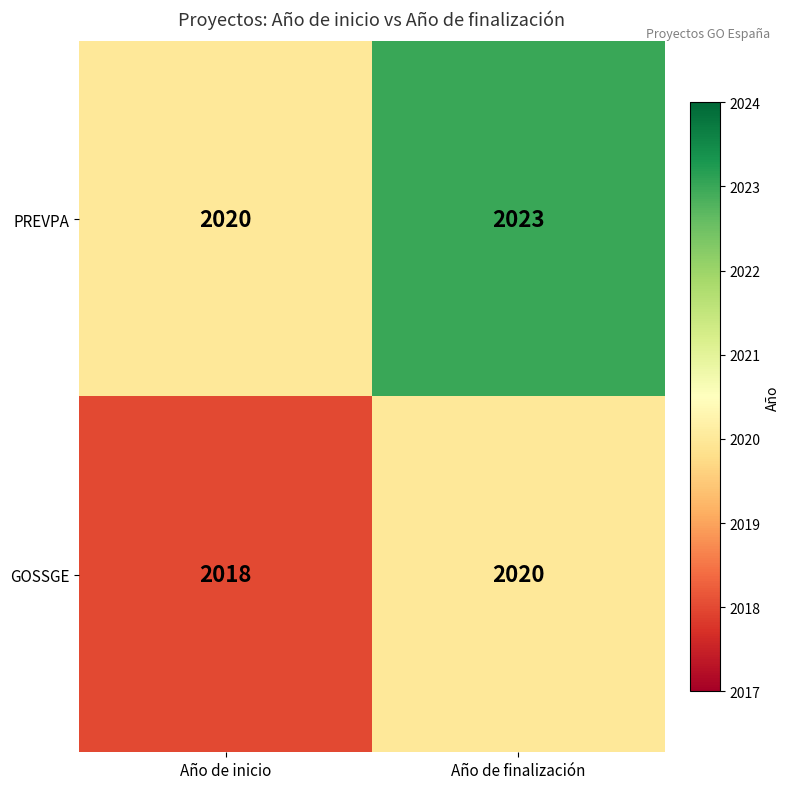

List the series in order of their peak value, lowest first.

GOSSGE, PREVPA